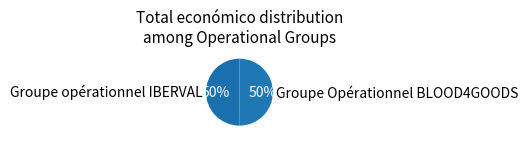

Do Groupe opérationnel IBERVAL and Groupe Opérationnel BLOOD4GOODS together represent more than half of the pie?

Yes